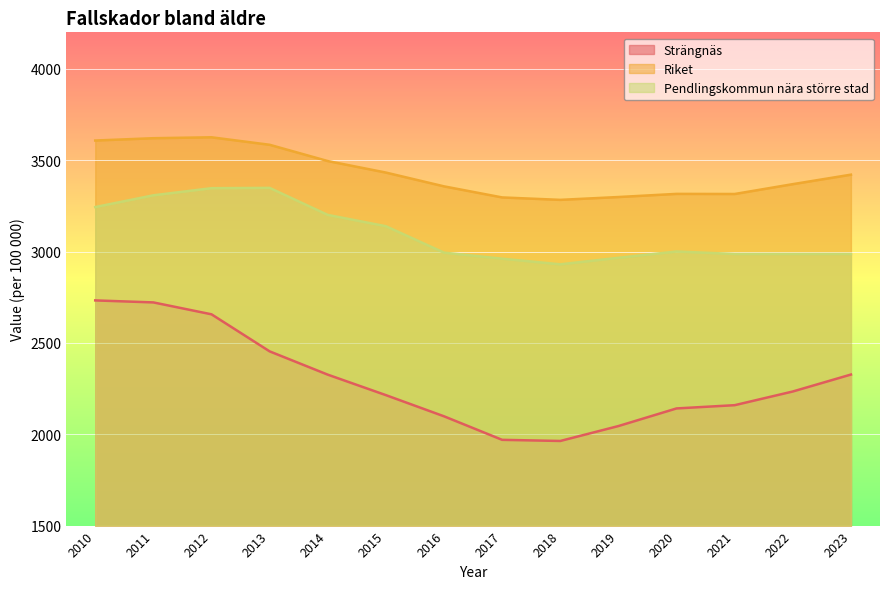

What is the sum of the Strängnäs values at 2014 and 2022?

4560.2